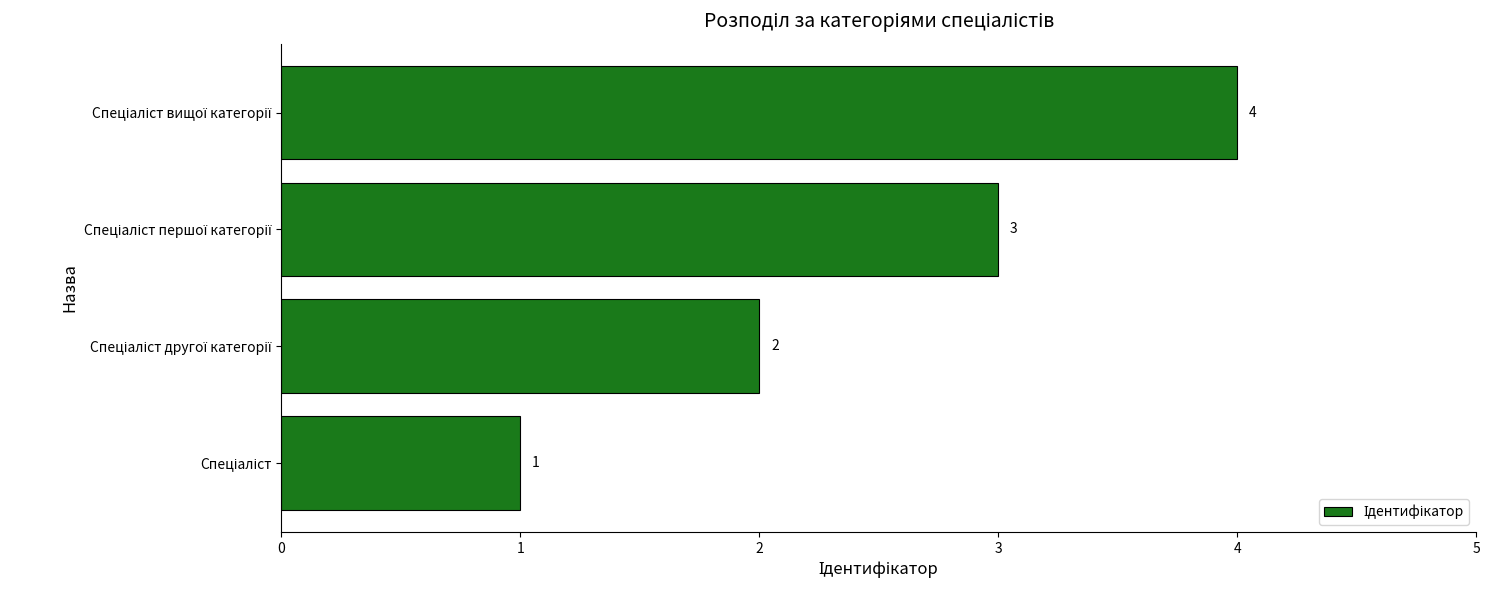

What is the greatest value displayed?

4